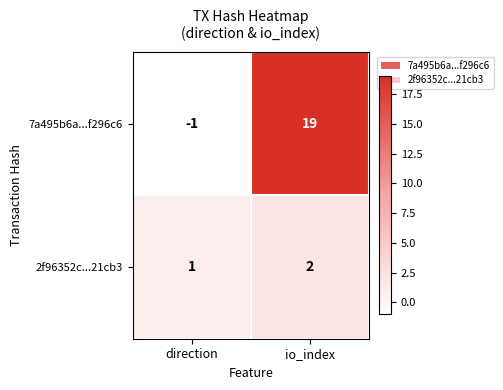

What is the sum of the 7a495b6a...f296c6 values at io_index and direction?

18